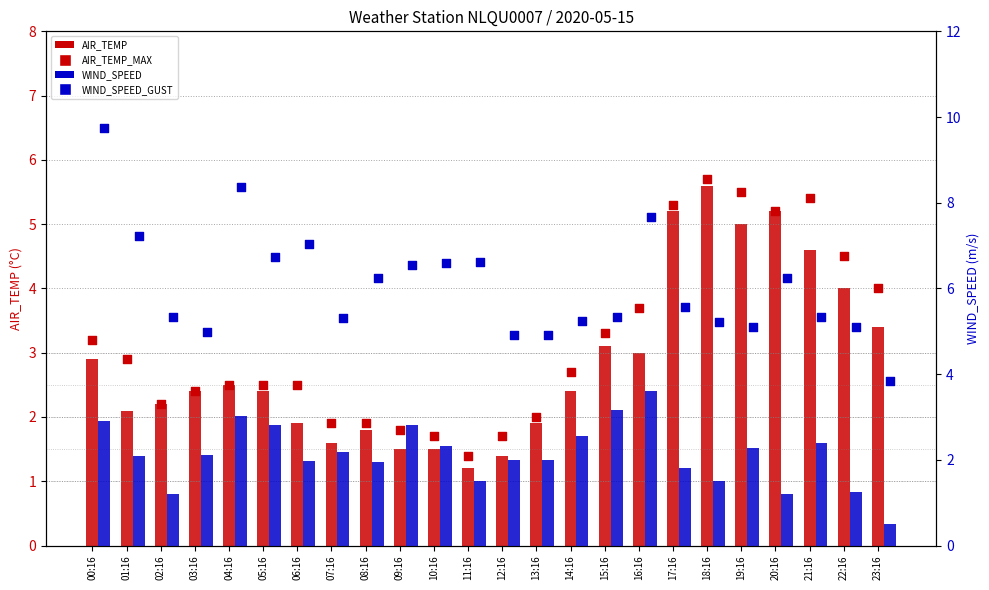

Which series reaches the maximum Y coordinate?

WIND_SPEED_GUST